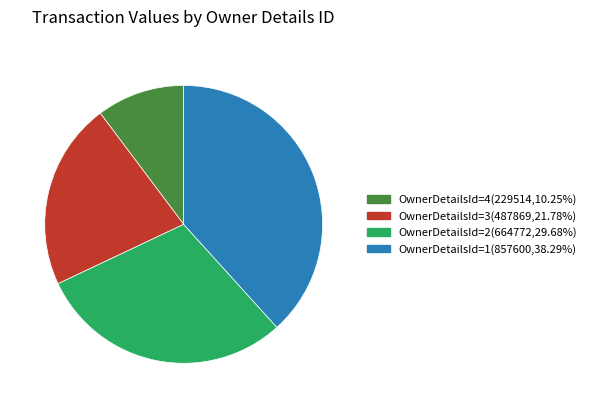

Does any single category account for the majority?

No